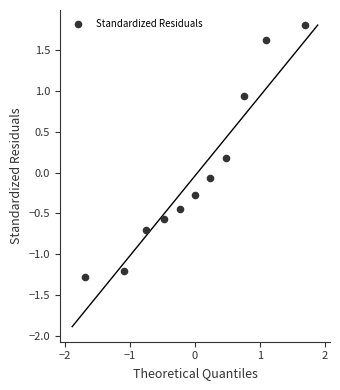

What is the range of X values (max minus min)?

3.4